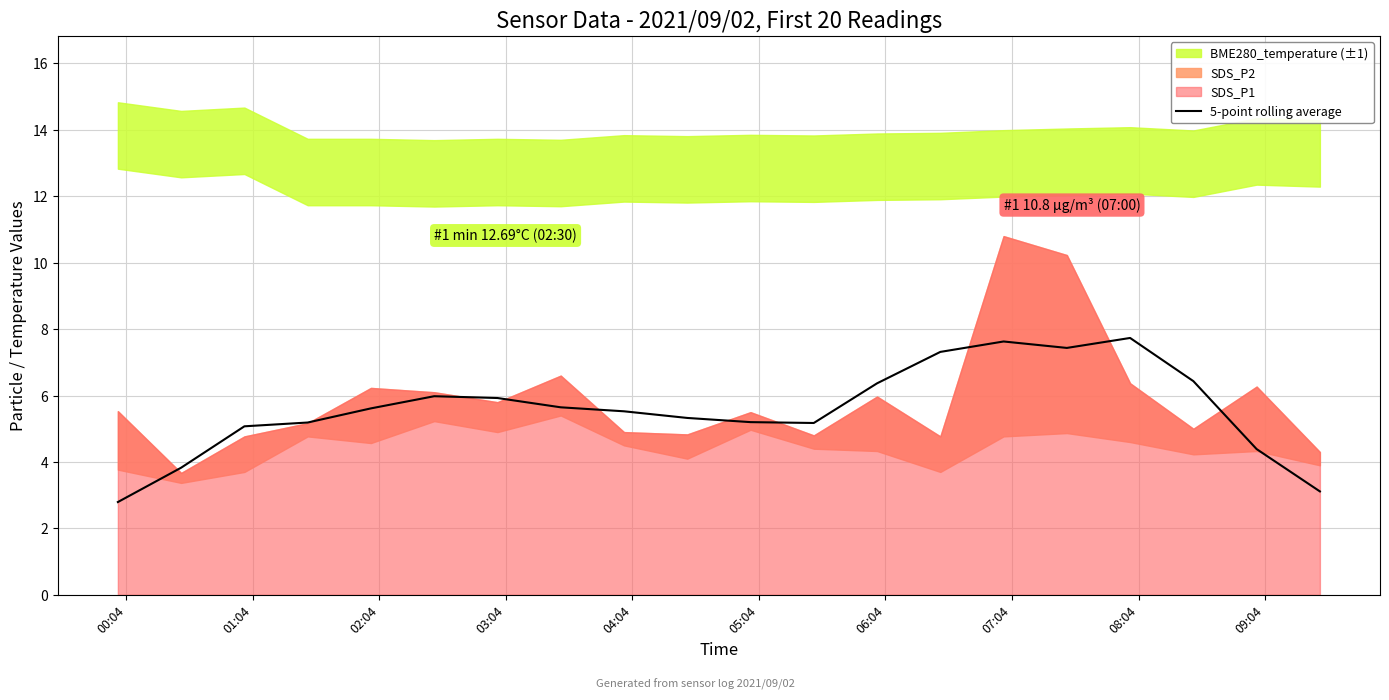

What is the minimum value for 5-point rolling average?

2.8